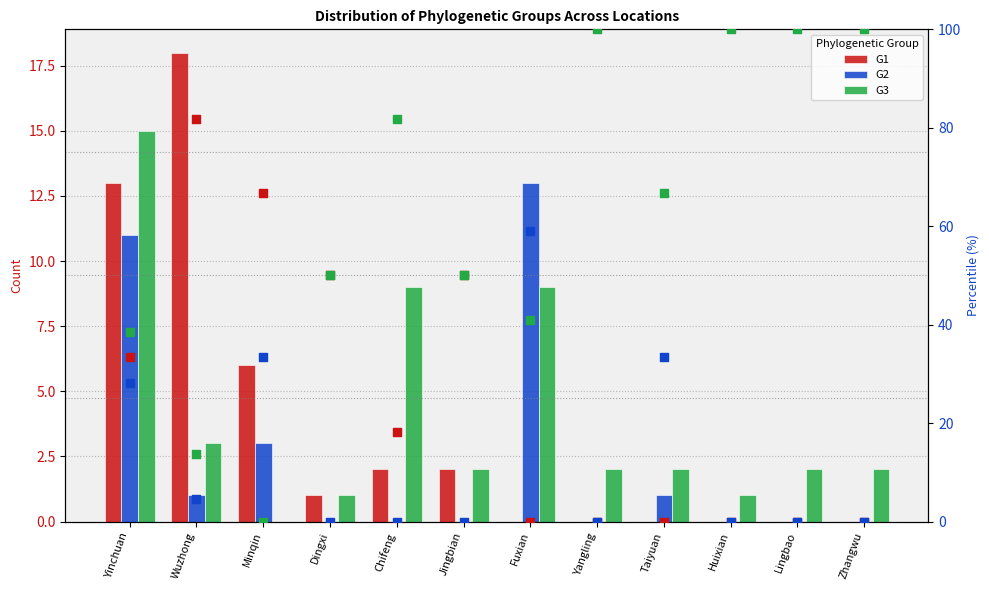

Which series has the widest spread of Y values?

G3 %